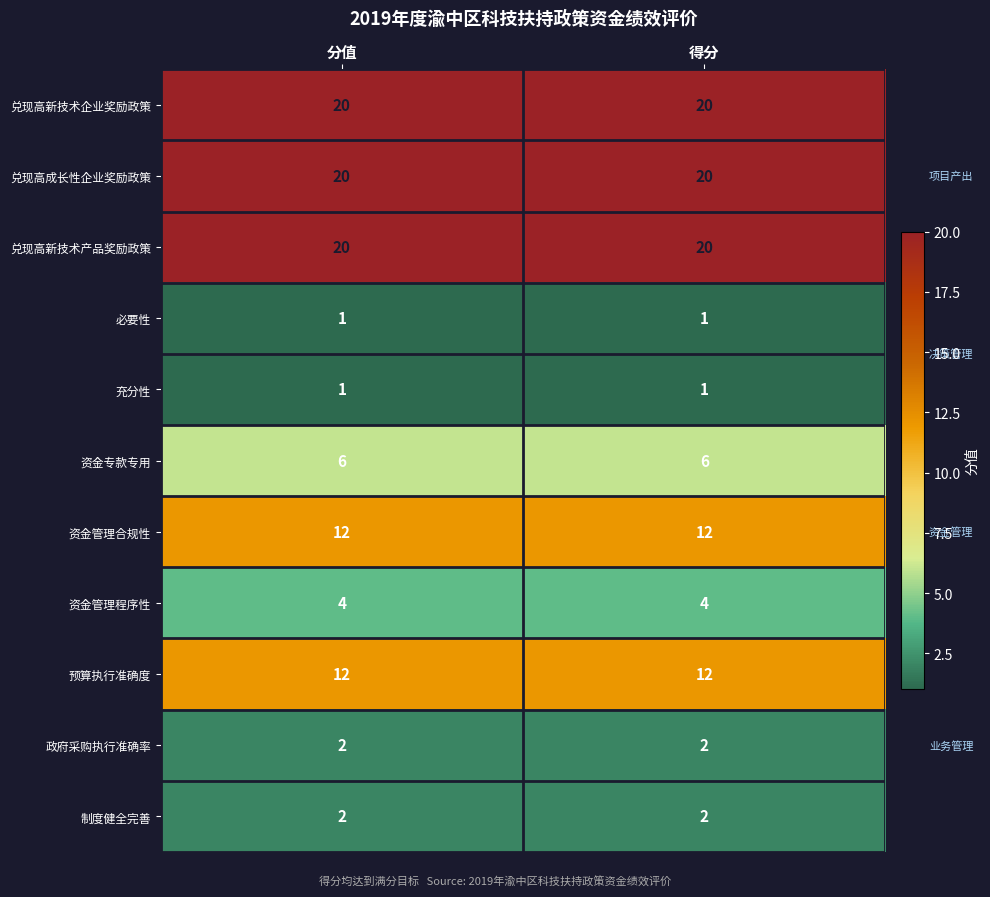

True or false: 兑现高新技术产品奖励政策 has a value of 20 at 得分.

True